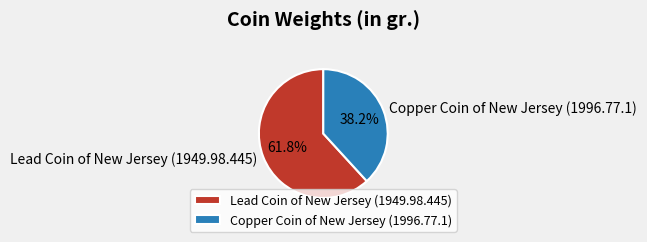

Combined, do Copper Coin of New Jersey (1996.77.1) and Lead Coin of New Jersey (1949.98.445) account for over 50%?

Yes